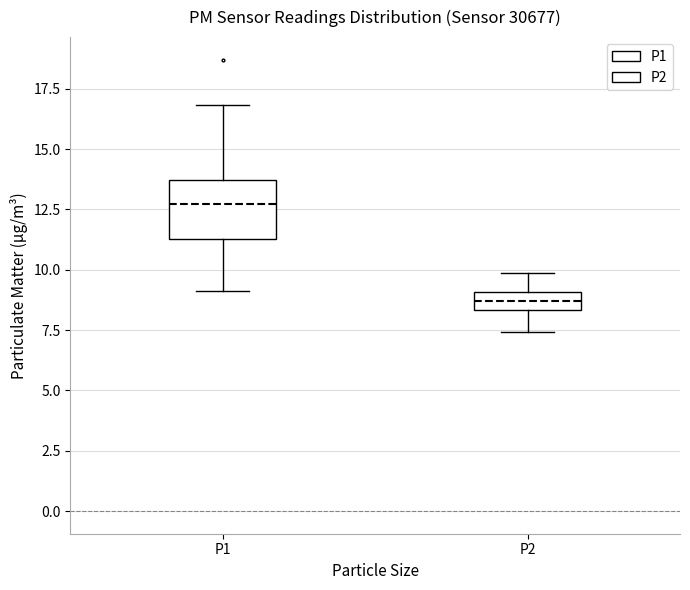

Where is the lower edge of the box for P2 on the y-axis? The values are not printed on the chart, so give them approximately, as read against the axis.

8.5